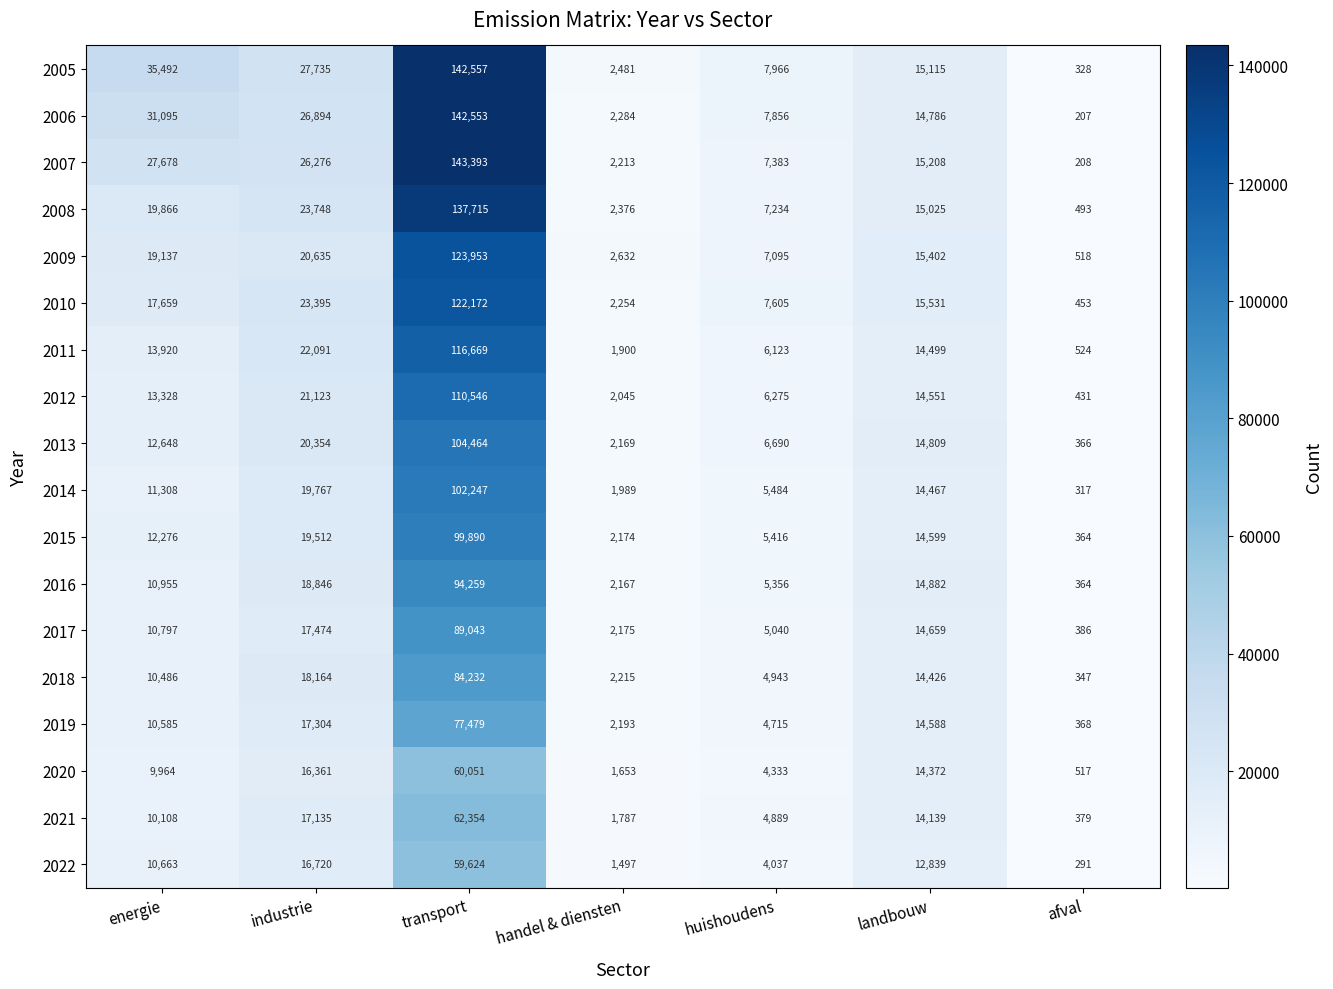

What is the difference between the maximum and minimum values in the 2013 series?

104098